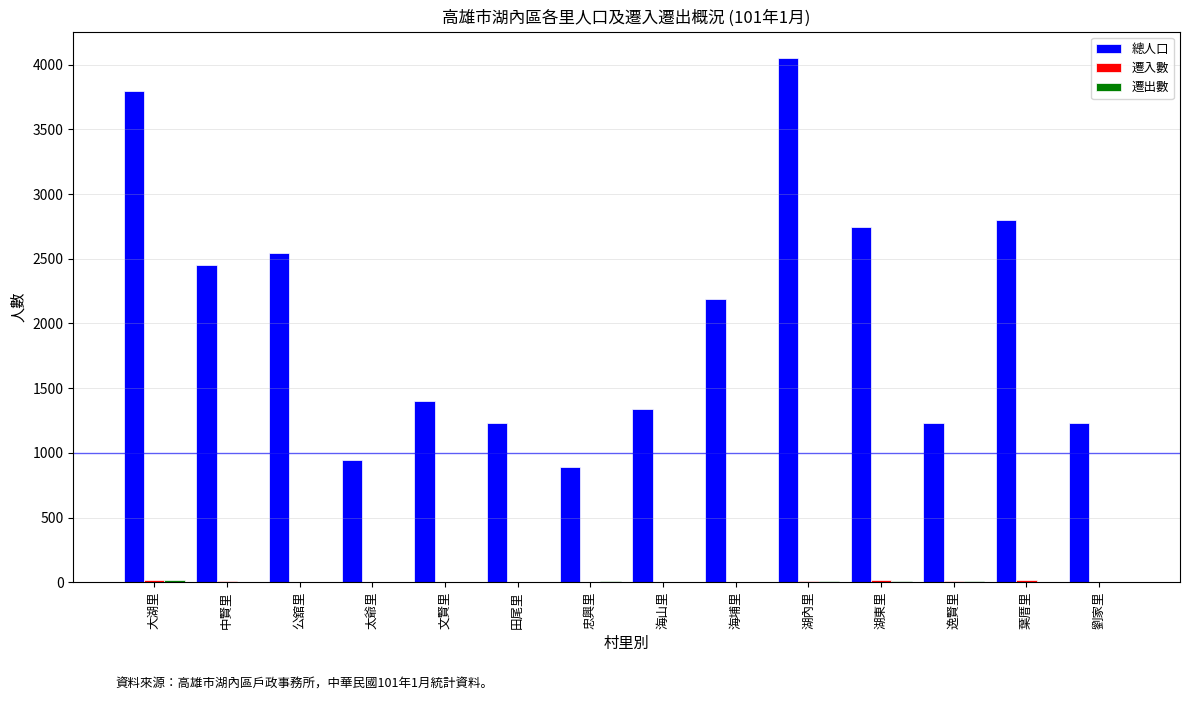

Which series has the largest total across all categories?

總人口